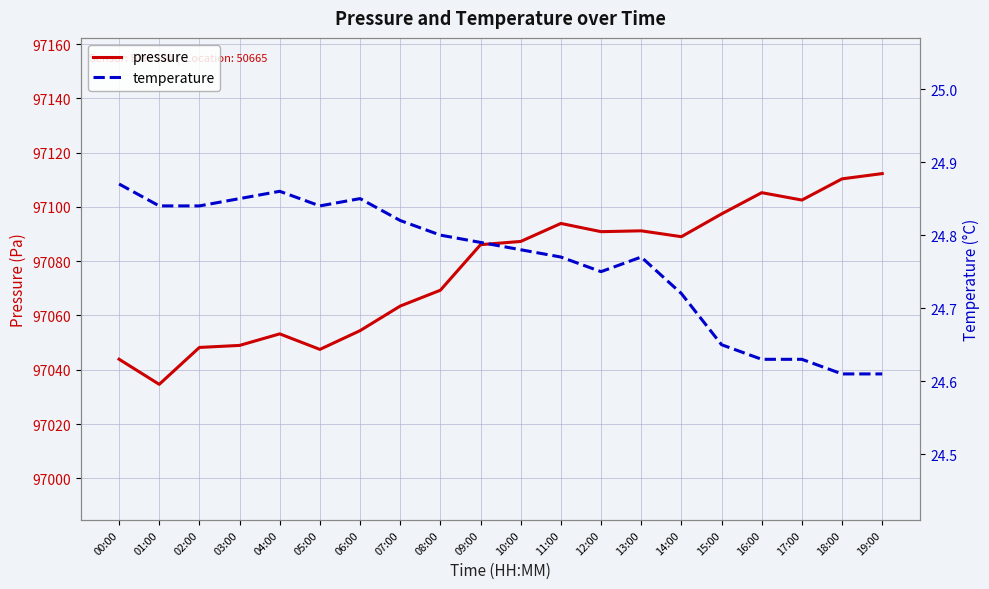

Between 04:00 and 06:00, which is larger?

06:00